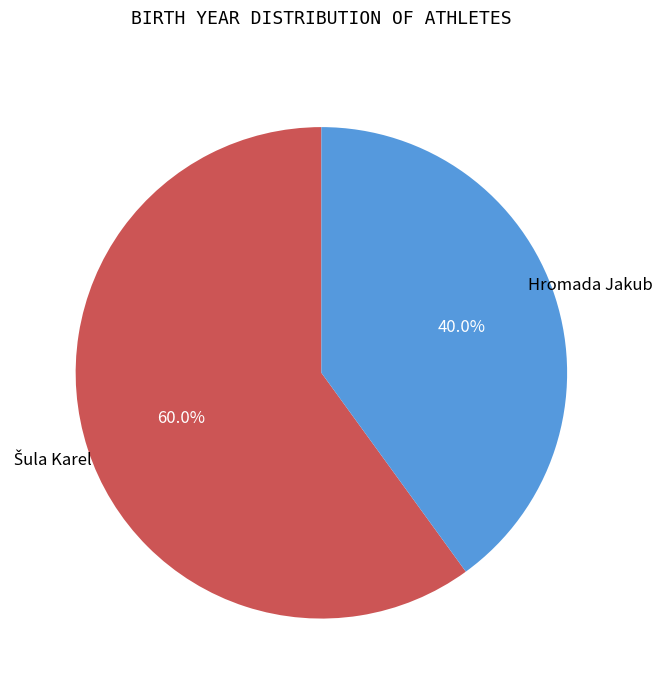

Is there a majority slice in this chart?

Yes